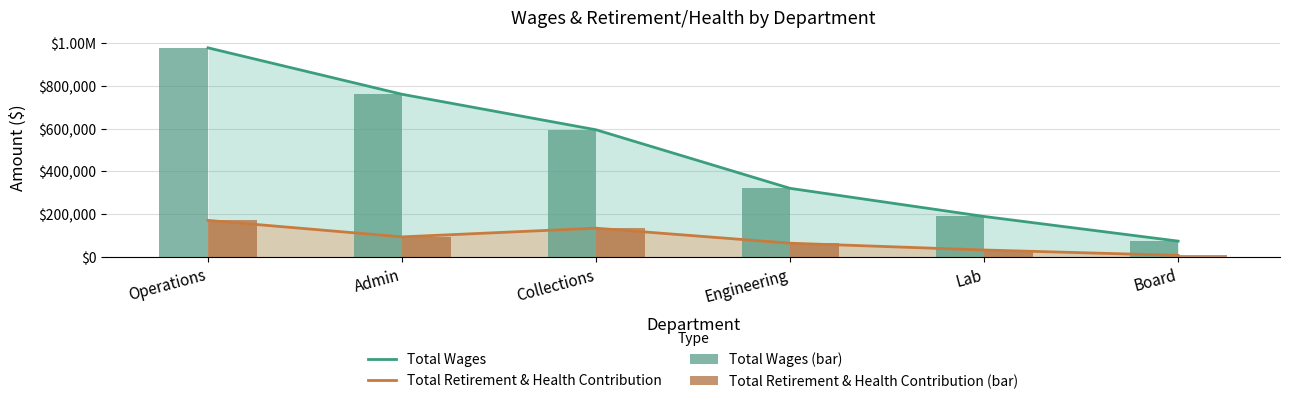

List the labels in order of Total Wages (bar) value, largest first.

Operations, Admin, Collections, Engineering, Lab, Board